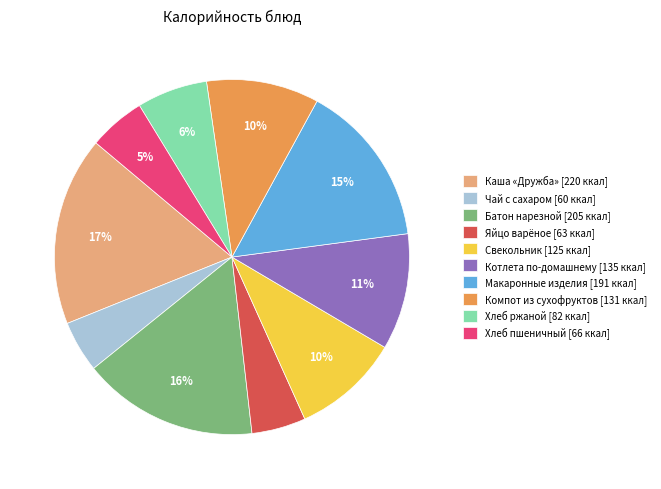

Does Свекольник [125 ккал] represent more than half of the total?

No